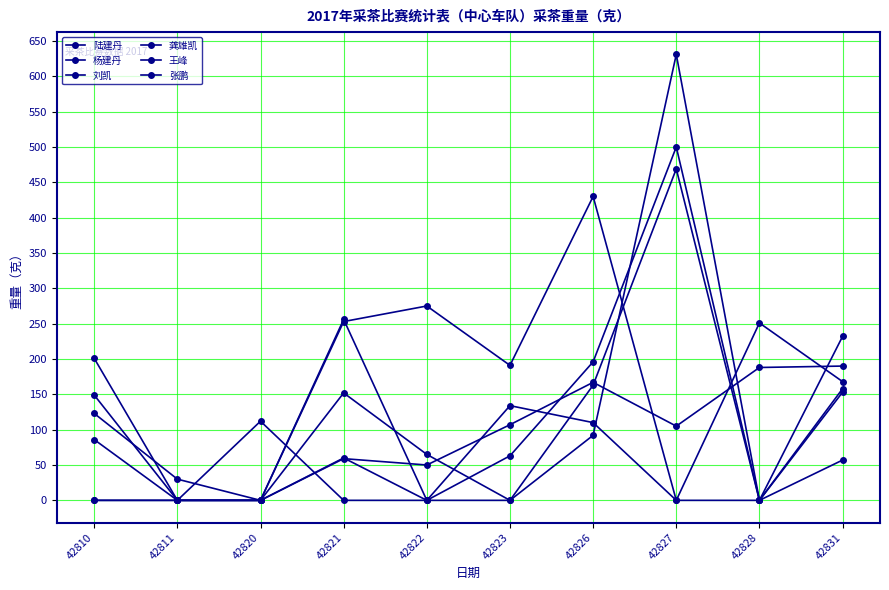

Where is the first local maximum for 杨建丹?

42821